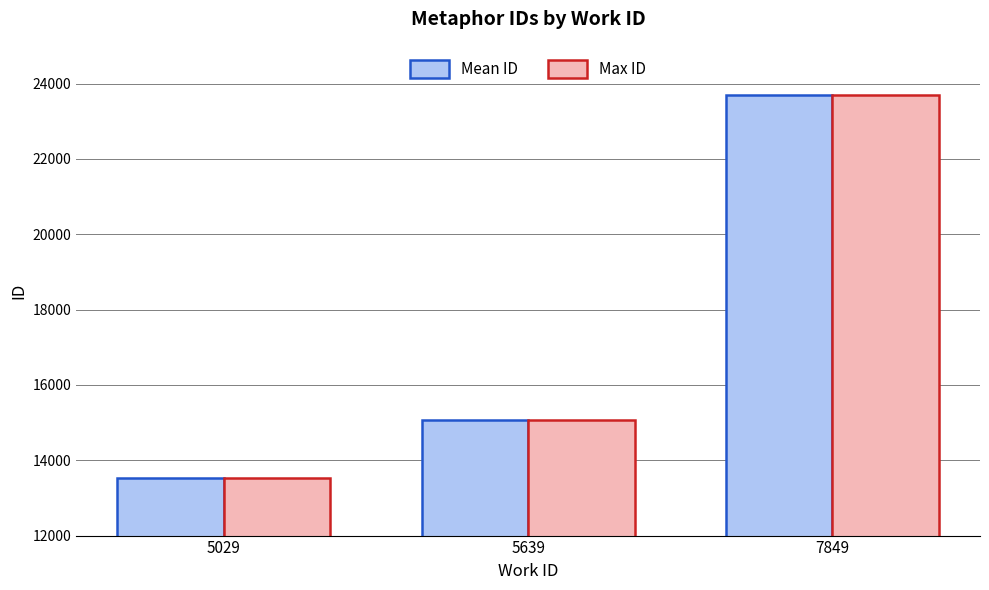

Reading left to right, transcribe all the data shown in this chart.

Mean ID: 13531.5	15074.0	23687.5
Max ID: 13534.0	15074.0	23688.0